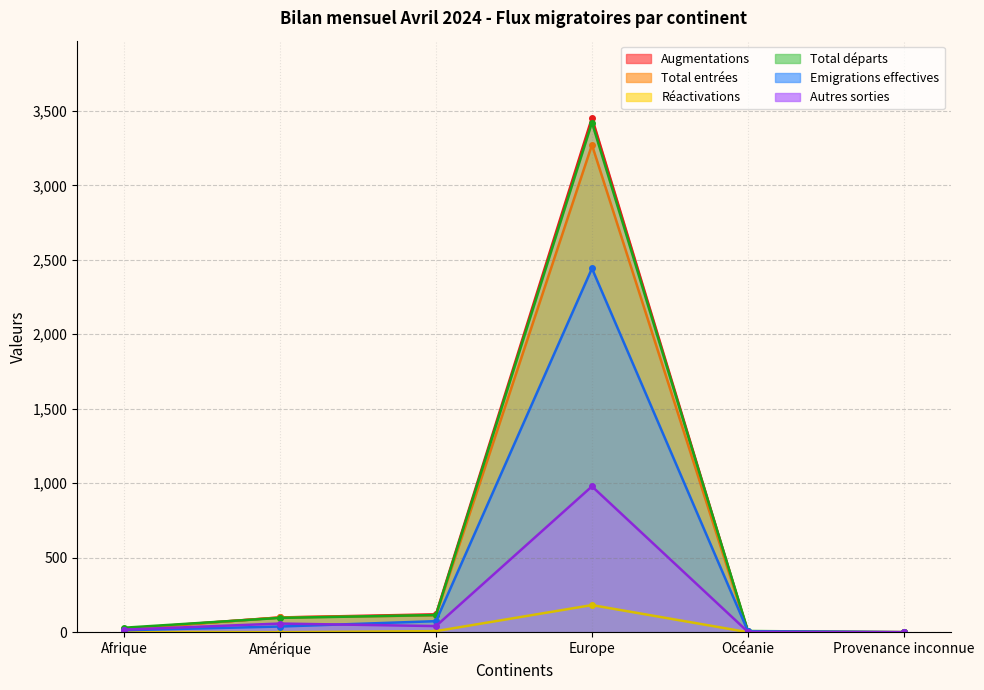

Rank the categories by Augmentations value from lowest to highest.

Provenance inconnue, Océanie, Afrique, Amérique, Asie, Europe